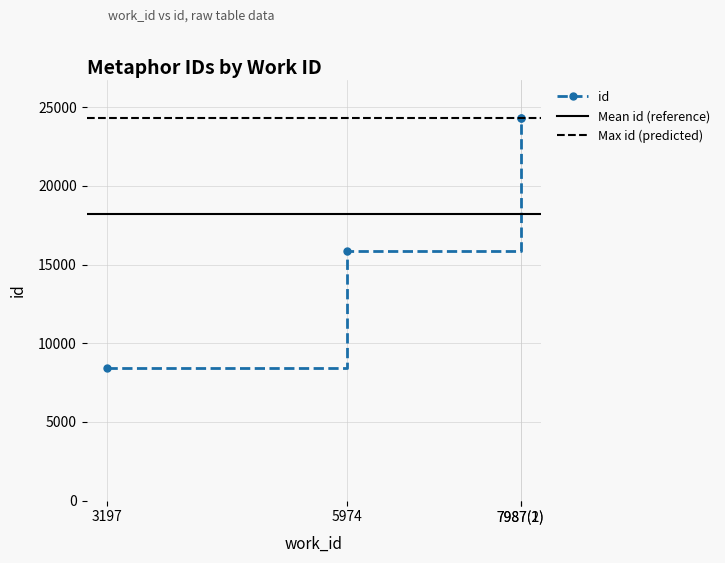

Rank the categories by value from lowest to highest.

3197, 5974, 7987(1), 7987(2)